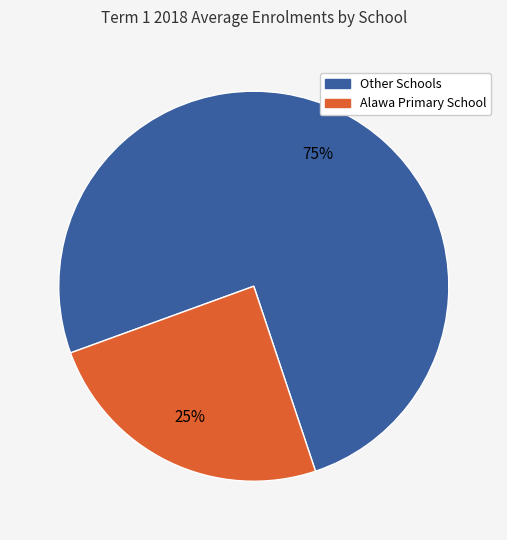

To the nearest percent, what is the average slice percentage?

50%